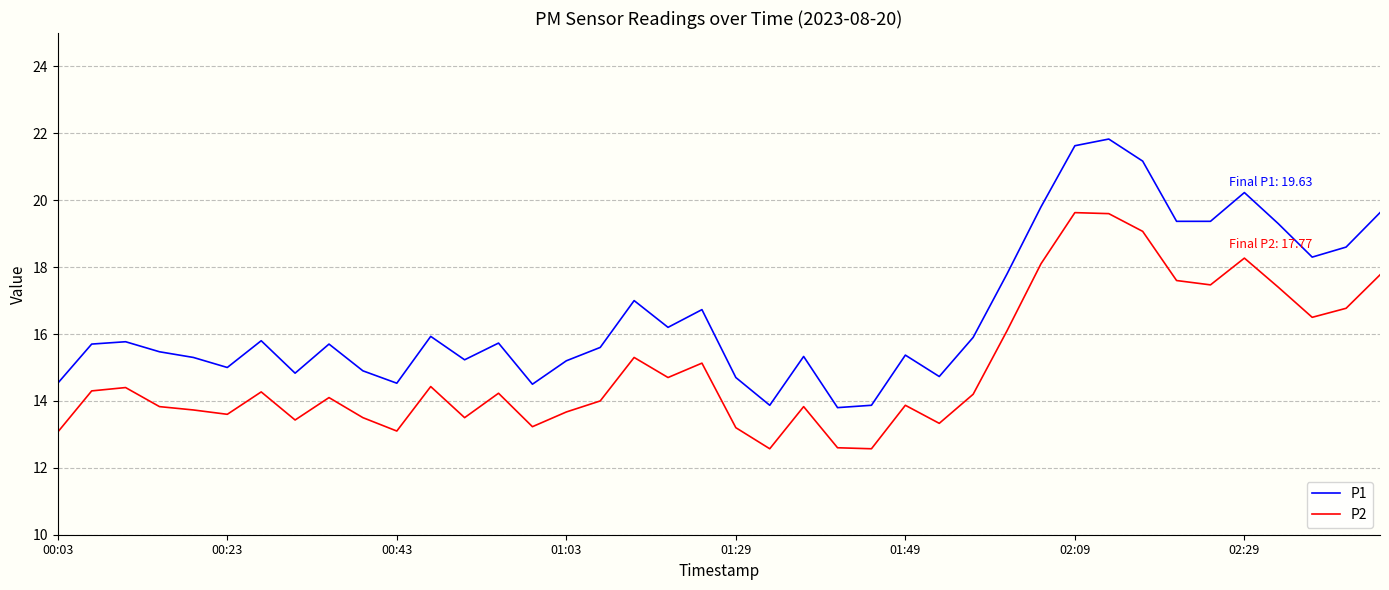

Which series has the widest spread of values?

P1